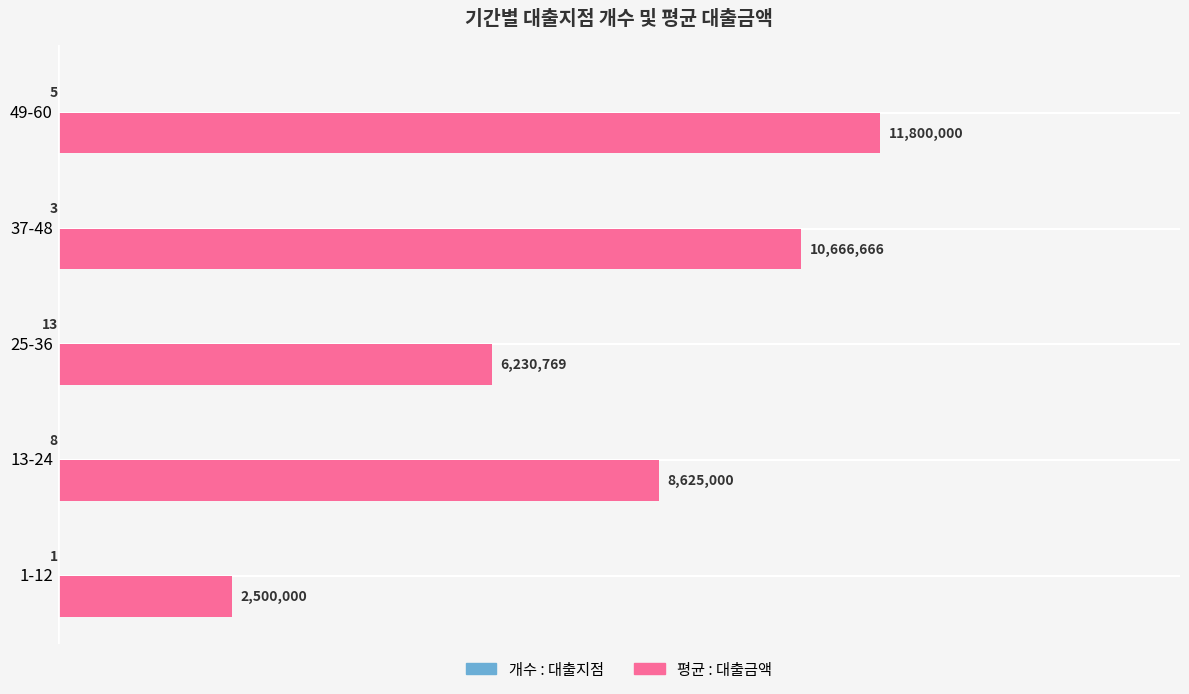

The 평균 : 대출금액 series shows 3697220.0 at 25-36. True or false?

False